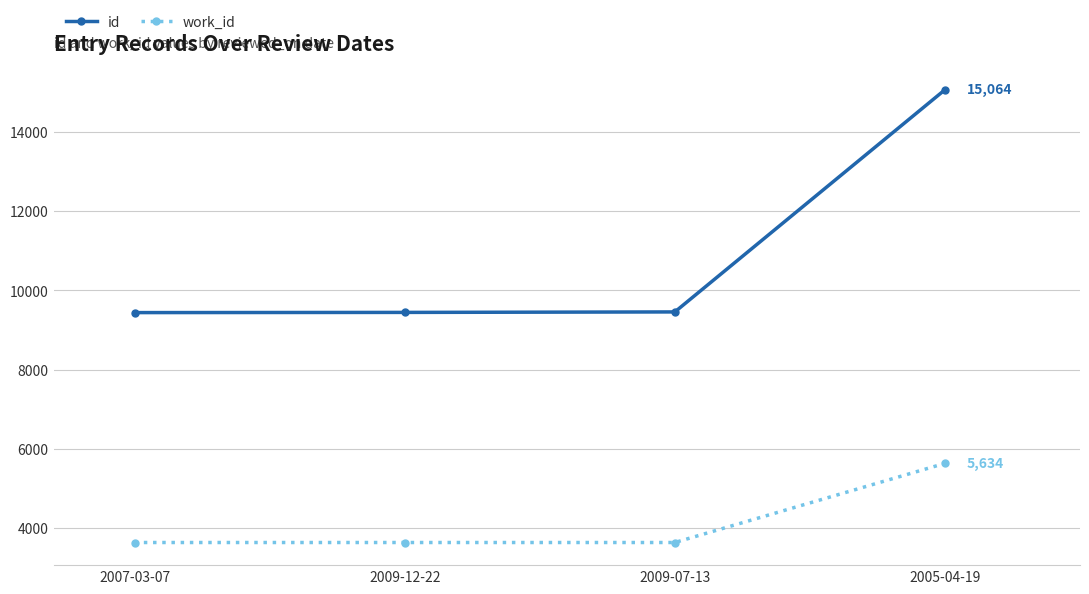

What position from the right is 2009-12-22?

3